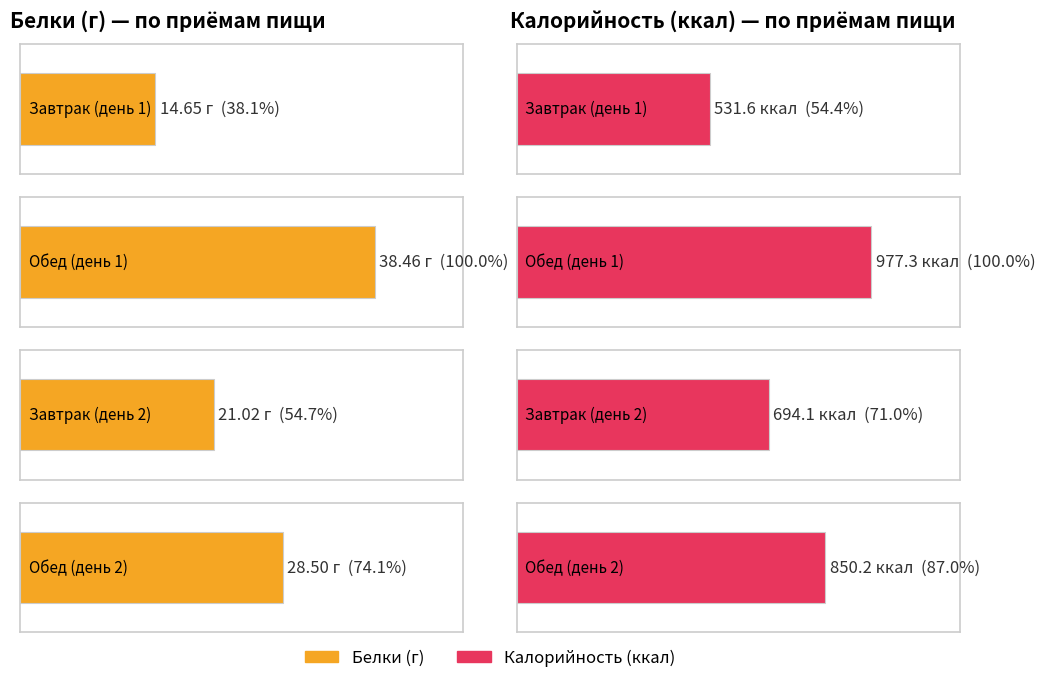

The value of Белки at Обед (день 2) is 28.5. True or false?

True